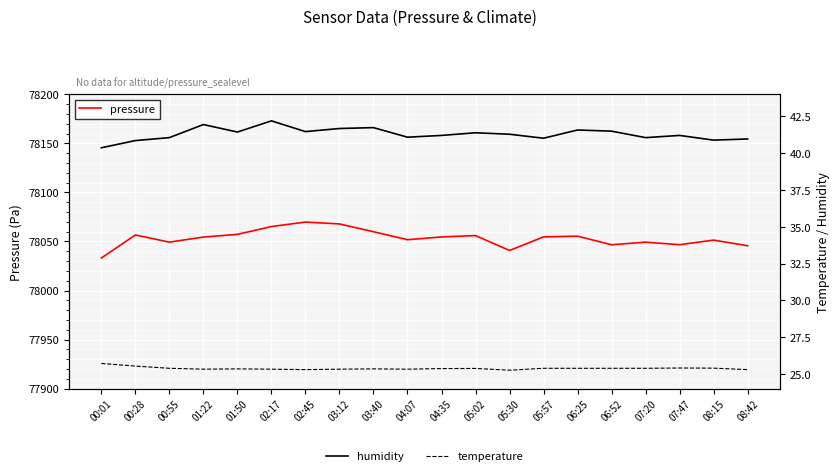

What value does the humidity series have at 00:01?

40.4